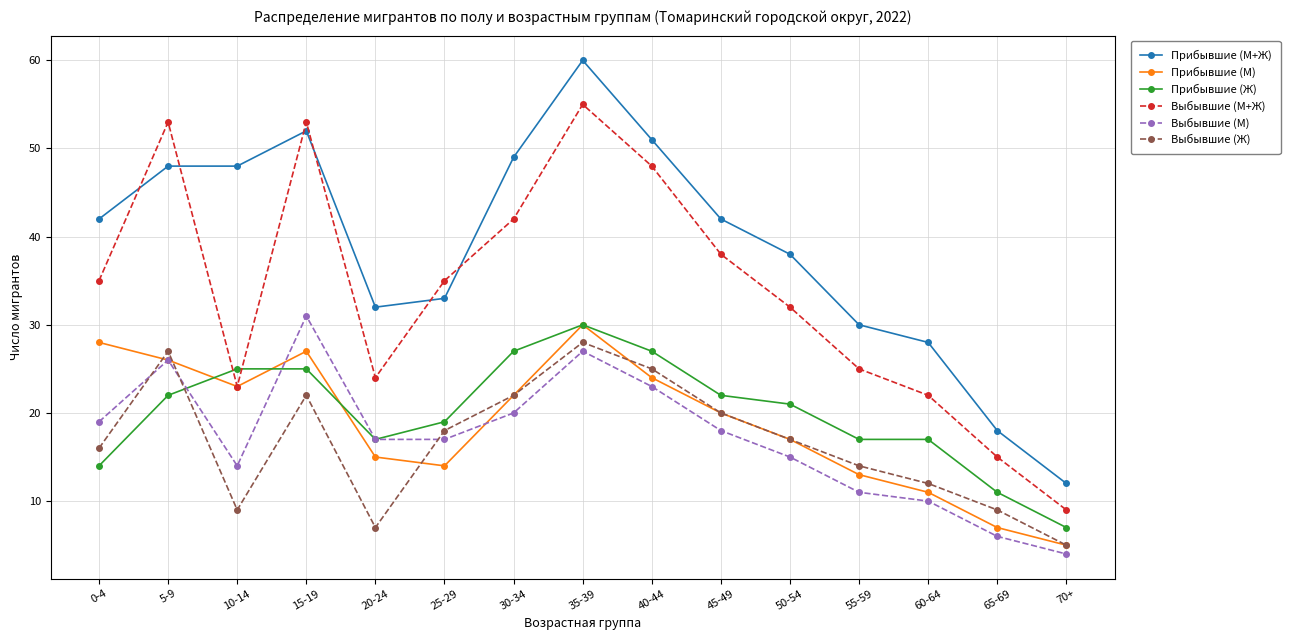

What is the minimum value shown in the chart?

4